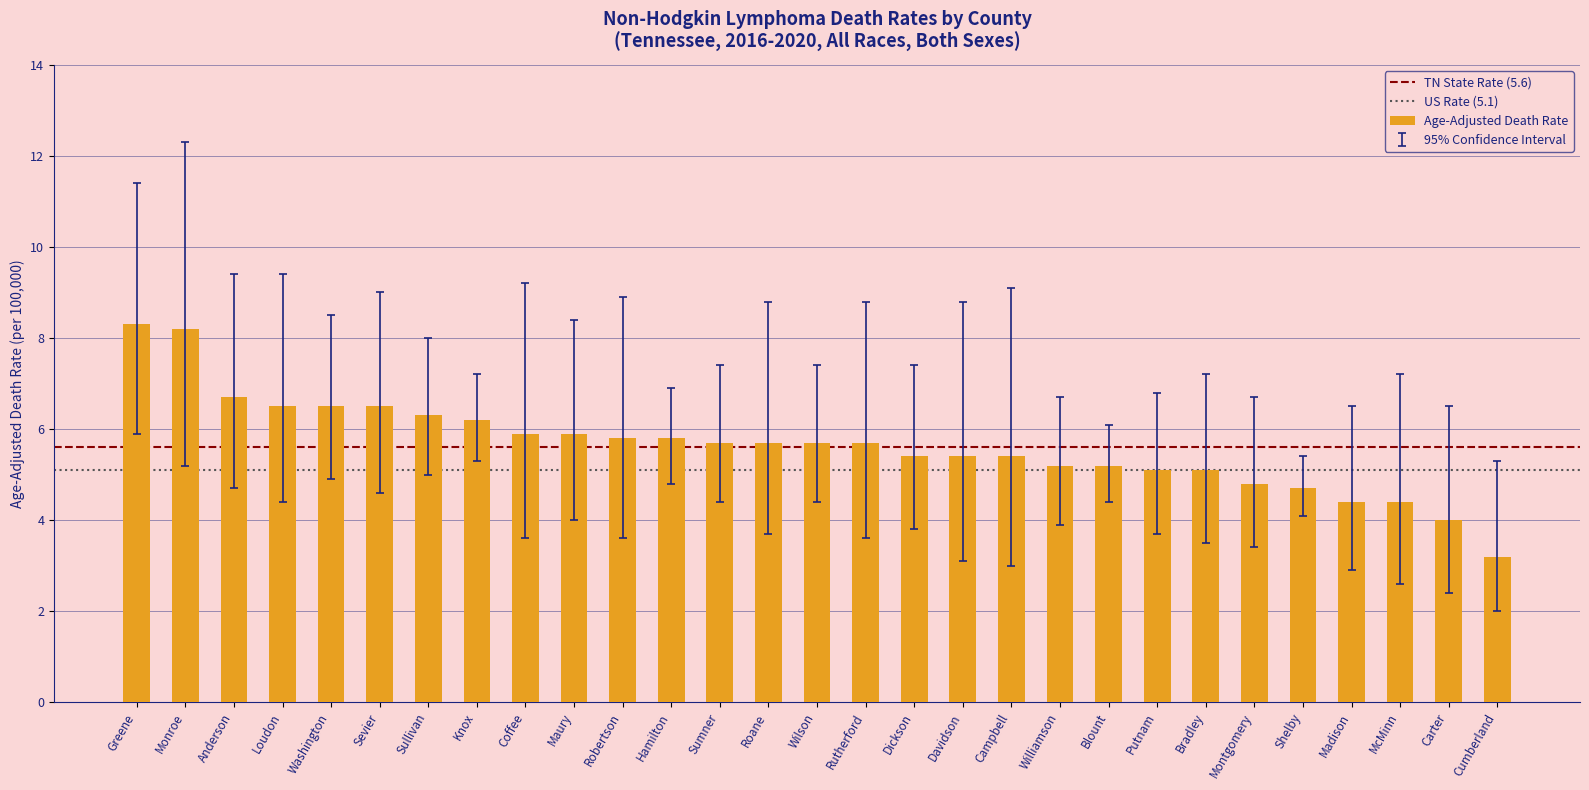

What is the difference between the maximum and minimum values?

5.1